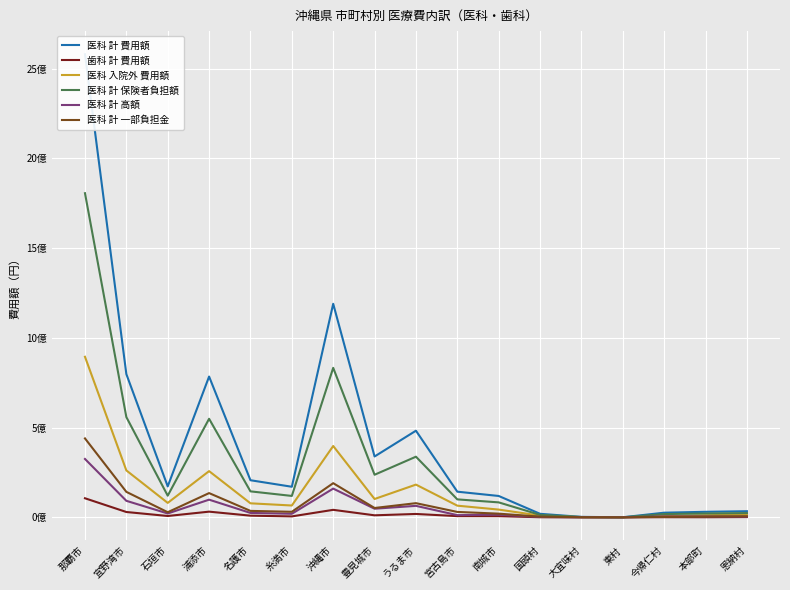

How many values in the 歯科 計 費用額 series are below 6771560?

8